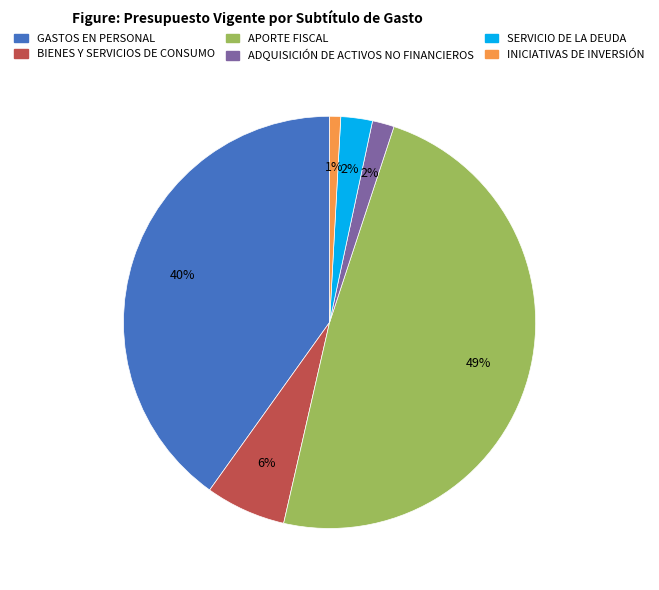

How many slices are in this pie chart?

6